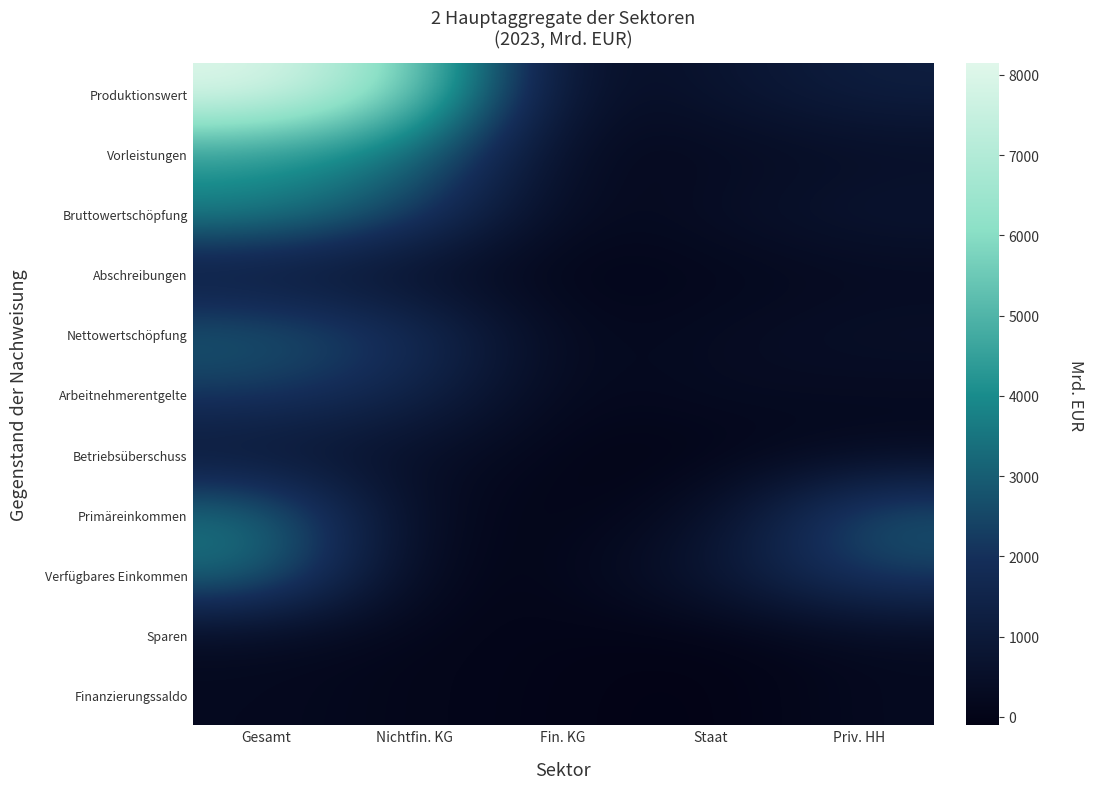

Count the number of categories in the chart.

5